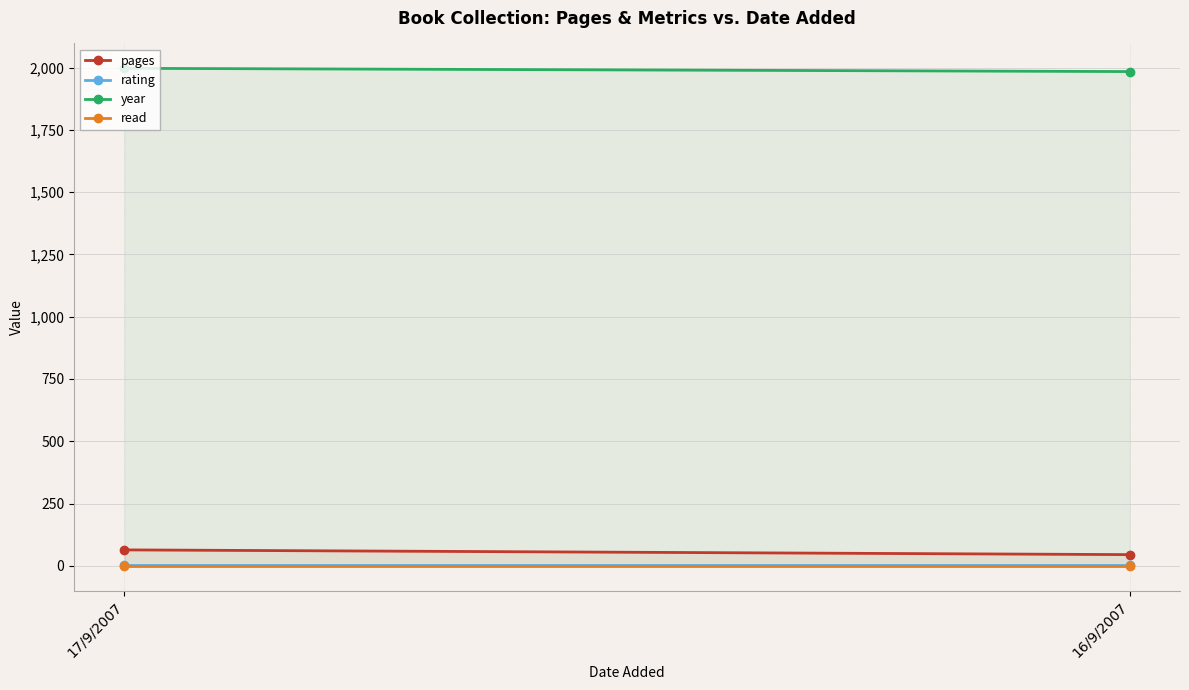

Rank the categories by read value from lowest to highest.

17/9/2007, 16/9/2007